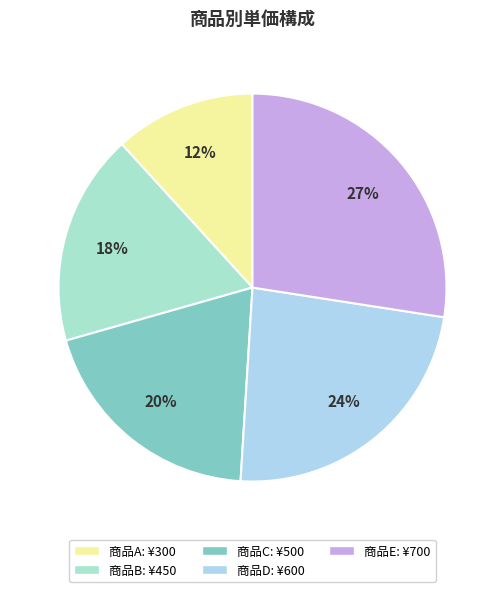

Is there a majority slice in this chart?

No